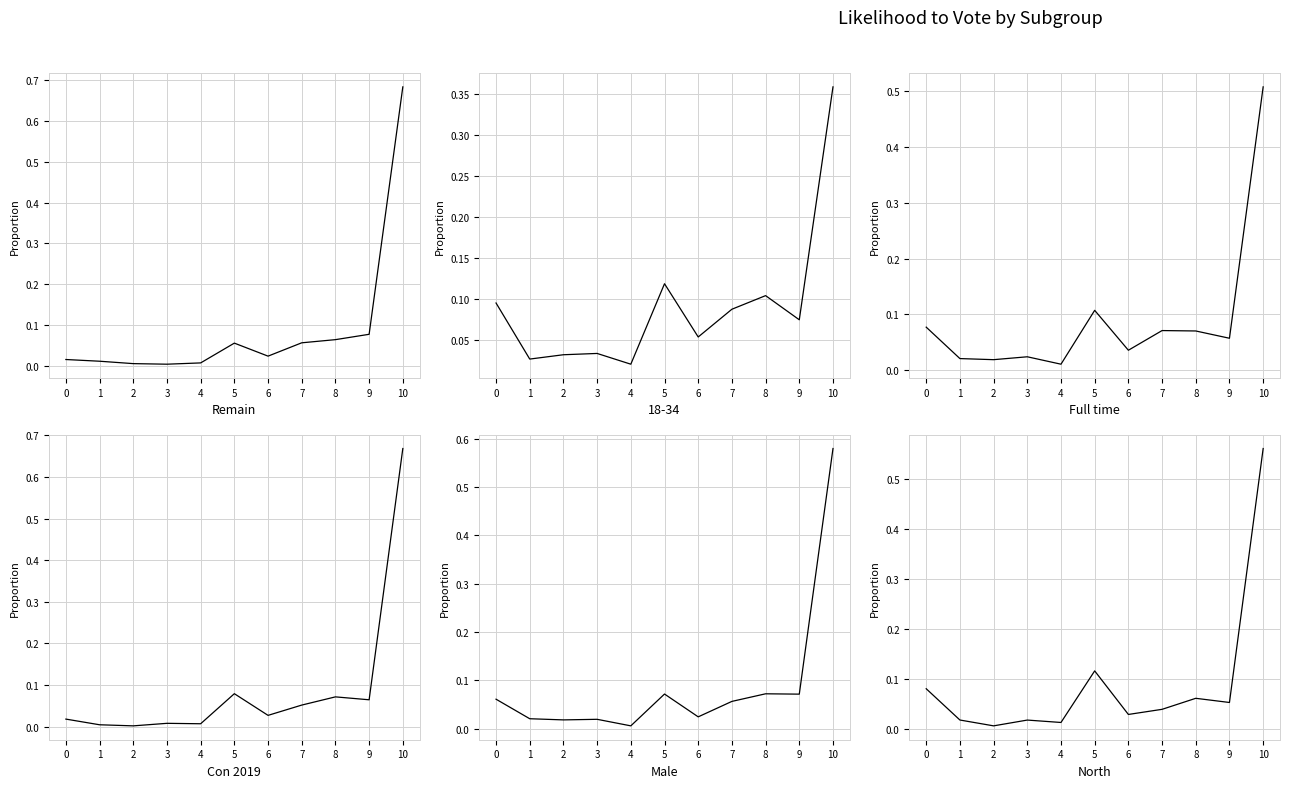

At which label is Con 2019 closest to 0?

2